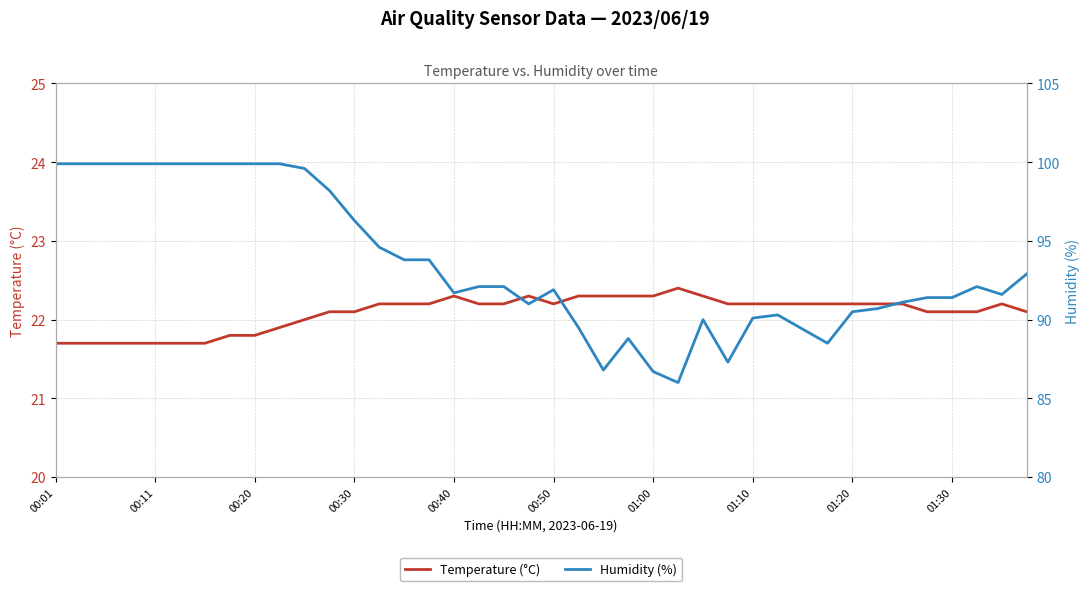

How many Temperature (°C) values are between 22 and 23?

30